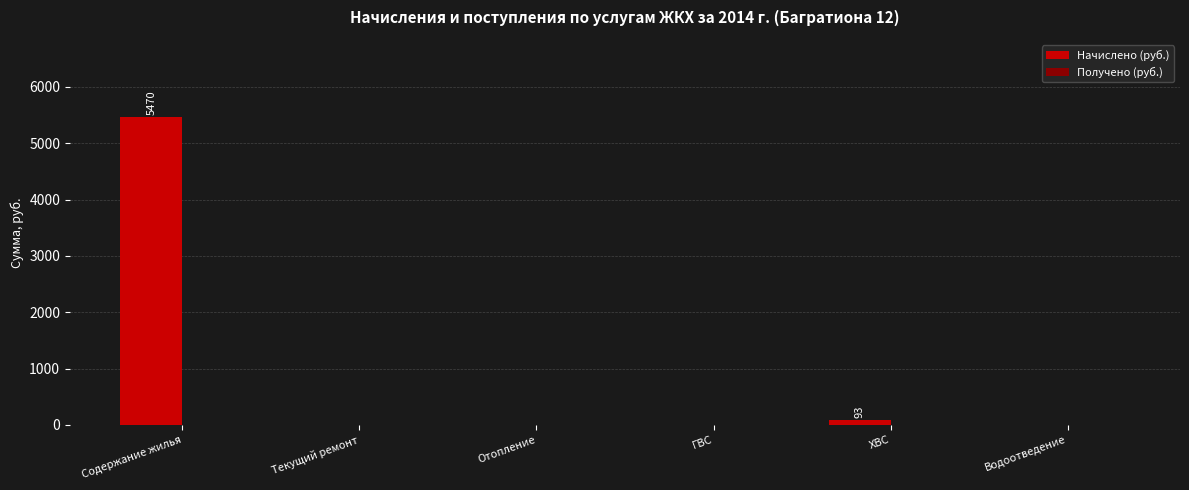

What is the greatest value displayed?

5469.5